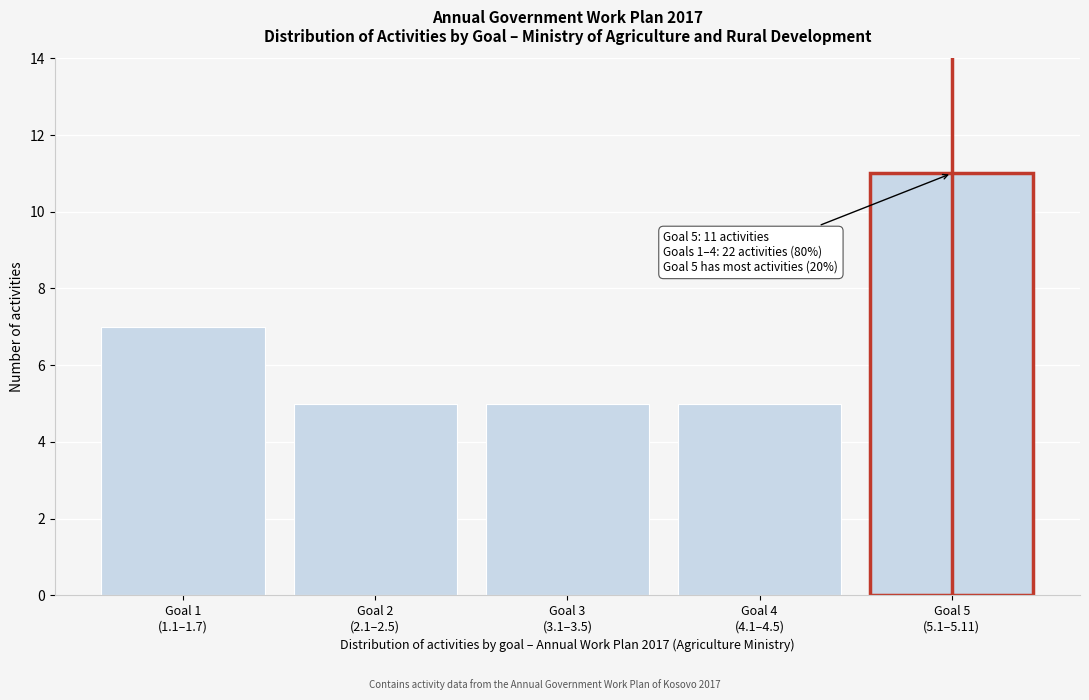

Reading left to right, transcribe all the data shown in this chart.

7	5	5	5	11